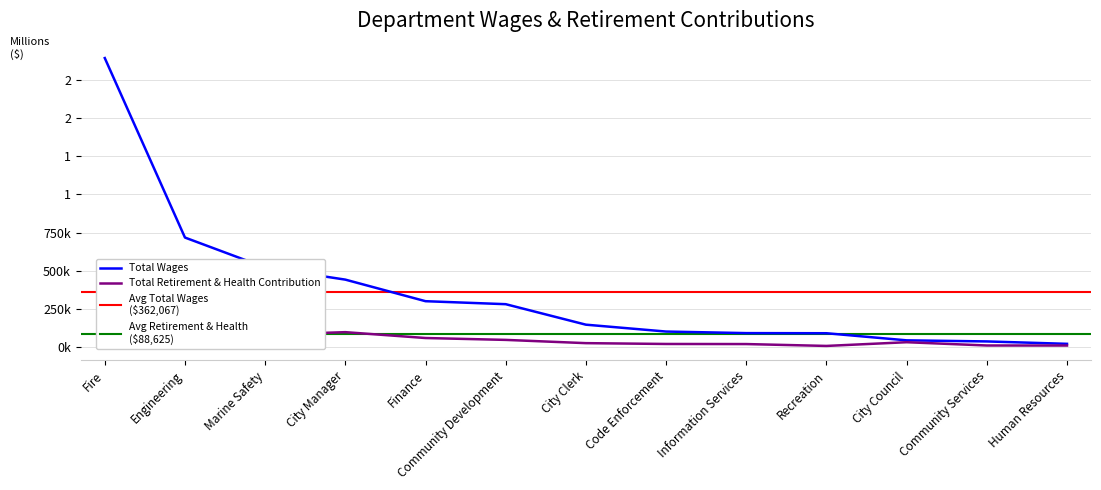

Is the value of Total Retirement & Health Contribution at Code Enforcement greater than the value of Total Wages at Finance?

No